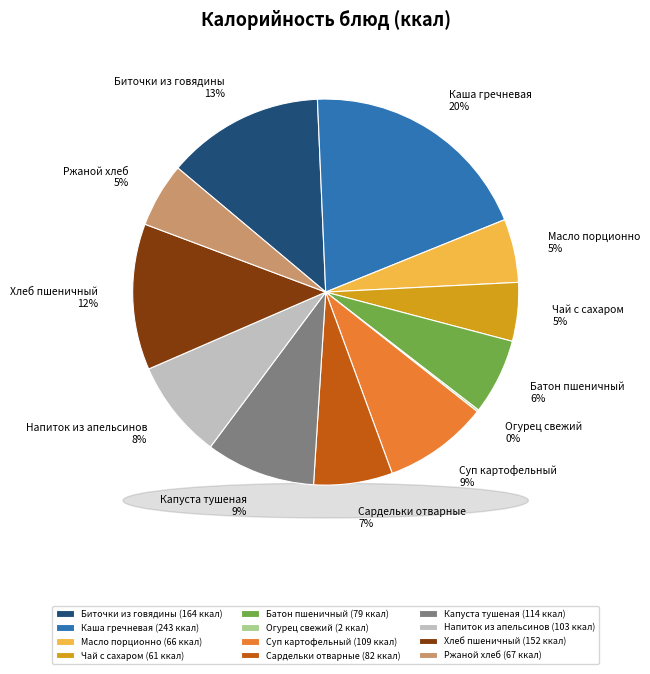

Count the number of slices in the pie.

12